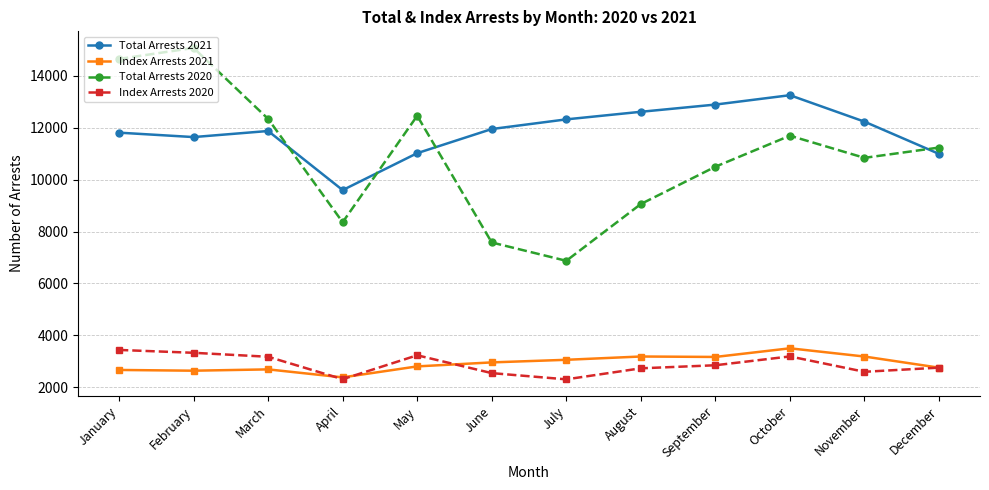

The Total Arrests 2021 series shows 3802 at September. True or false?

False